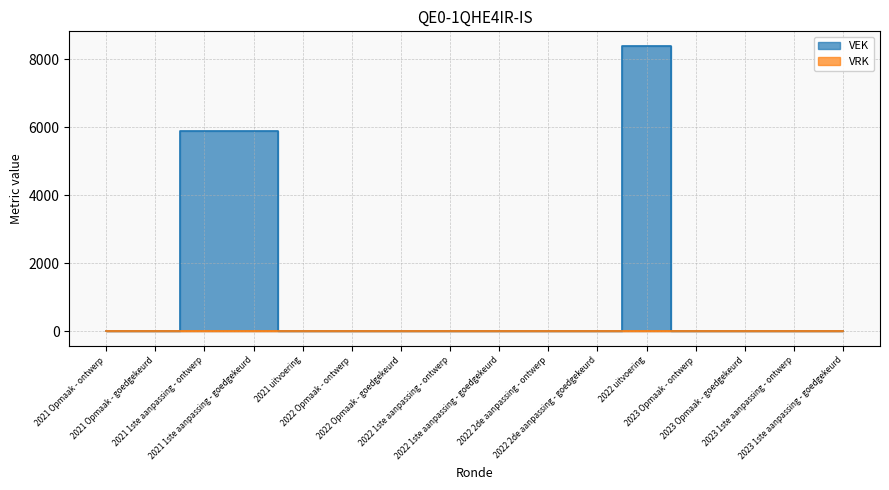

Count the number of values greater than 0.

3